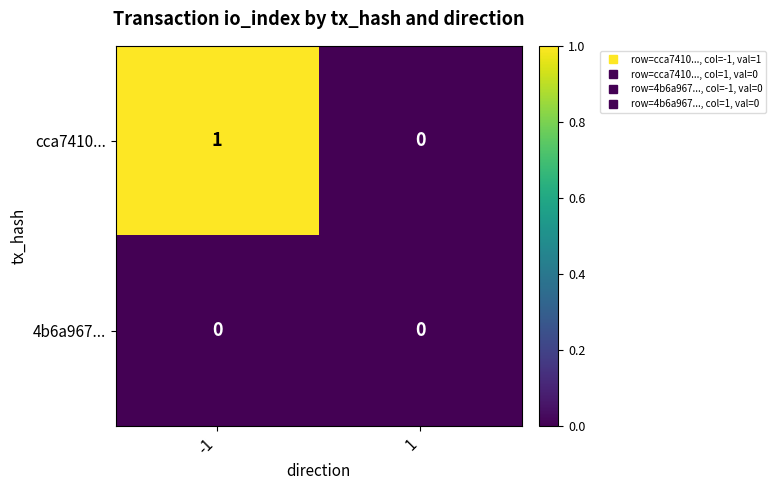

Which series has the largest total across all categories?

cca7410...